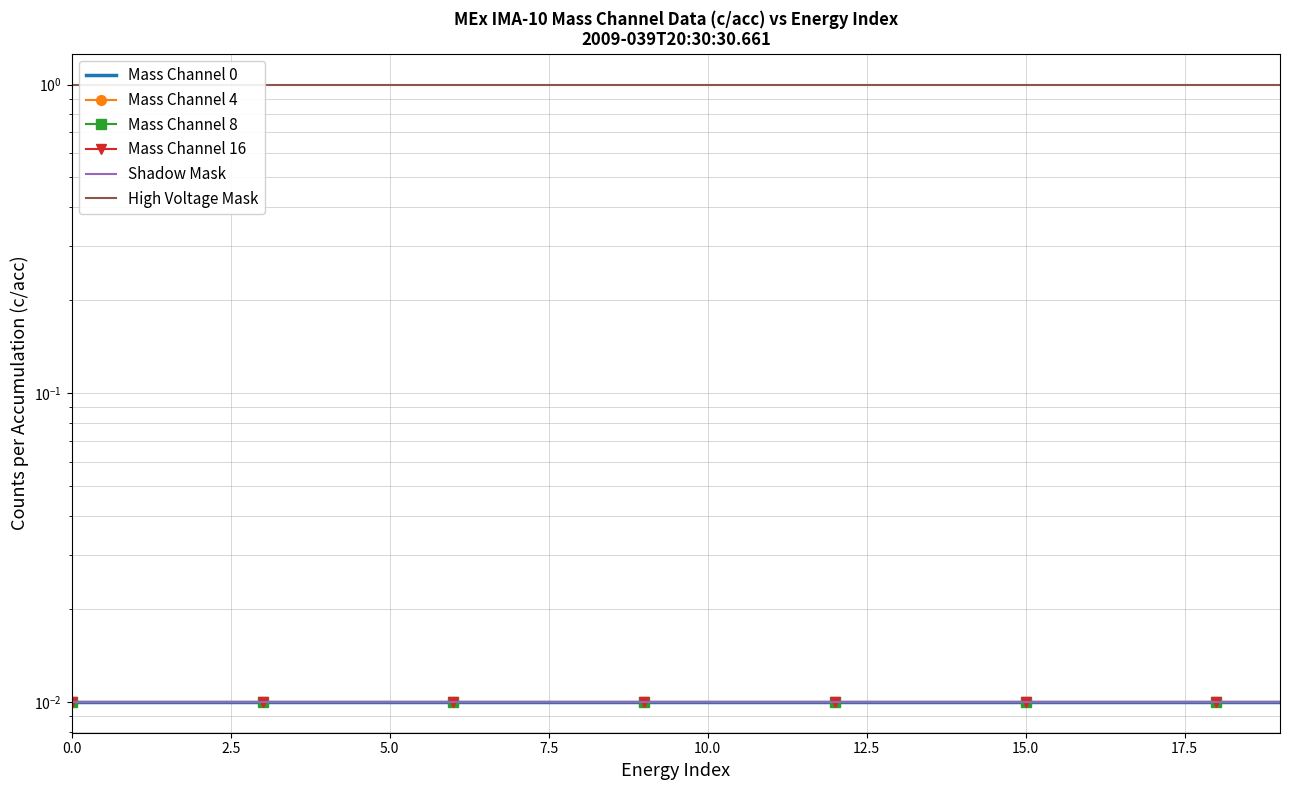

How many lines are shown in the chart?

6